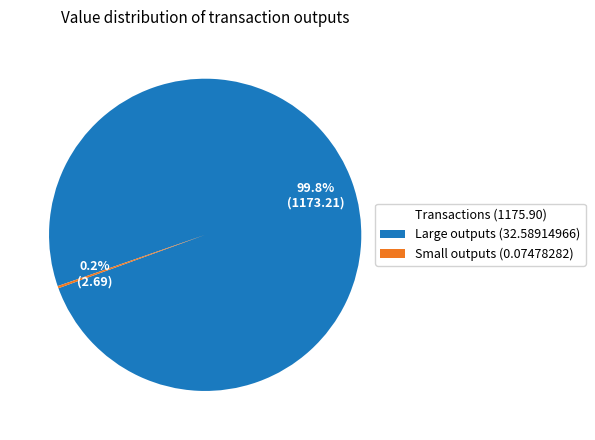

Does any single category account for the majority?

Yes